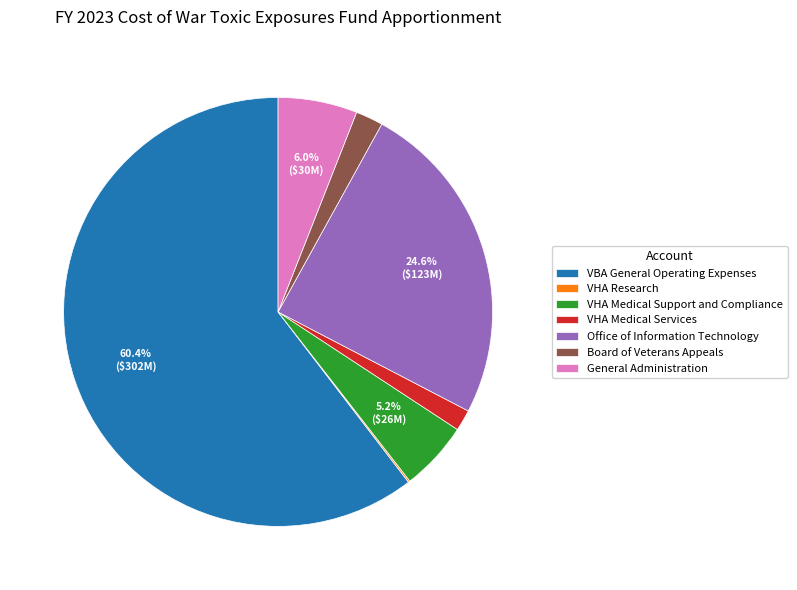

To the nearest percent, what is the difference between the Office of Information Technology and VBA General Operating Expenses slice percentages?

36%